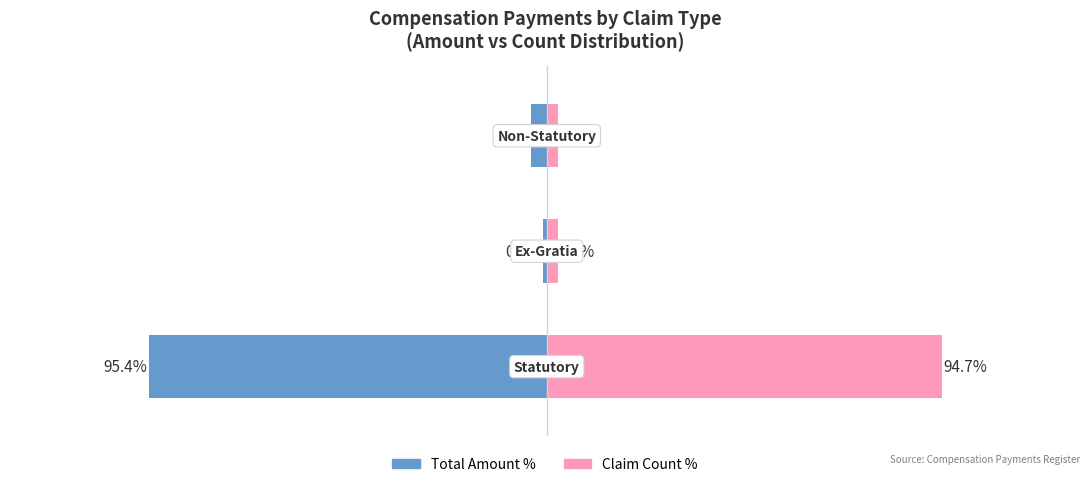

What is the value of the Total Amount (% of all) bar at the 1st from the left?

-95.4